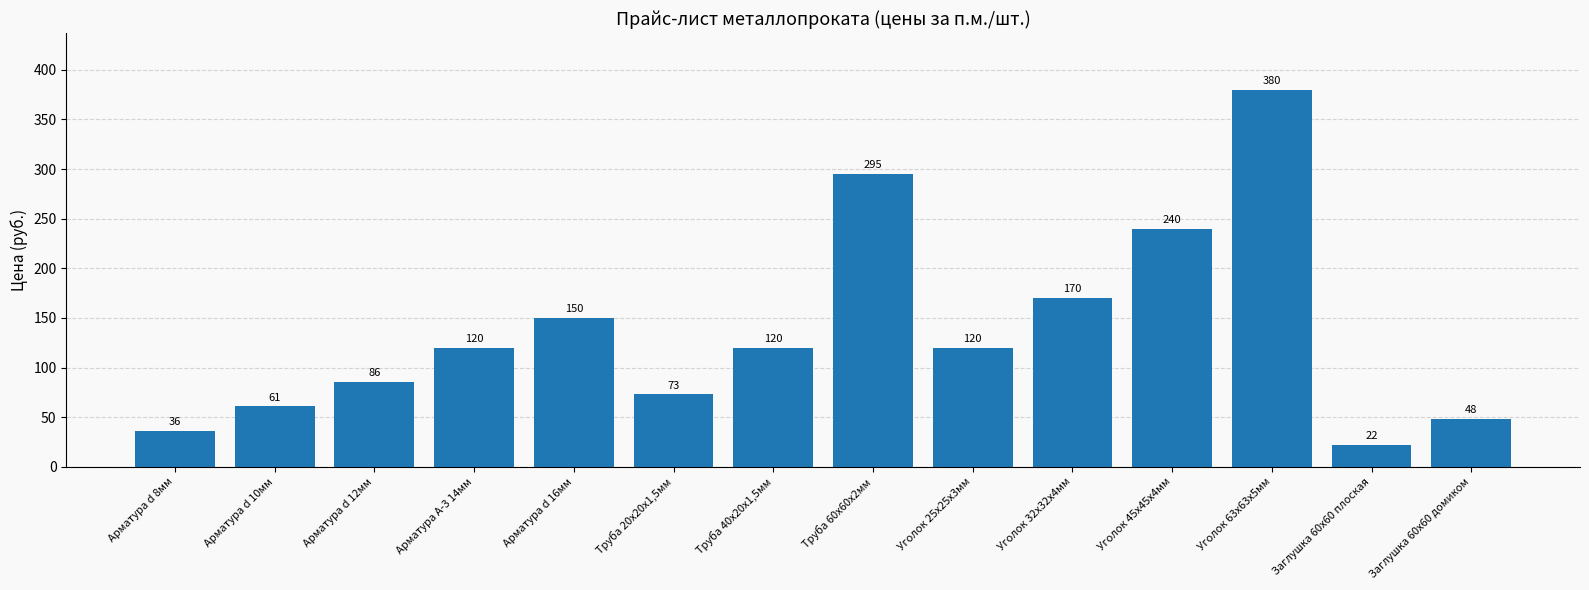

The value at Труба 20х20х1,5мм is 73. True or false?

True